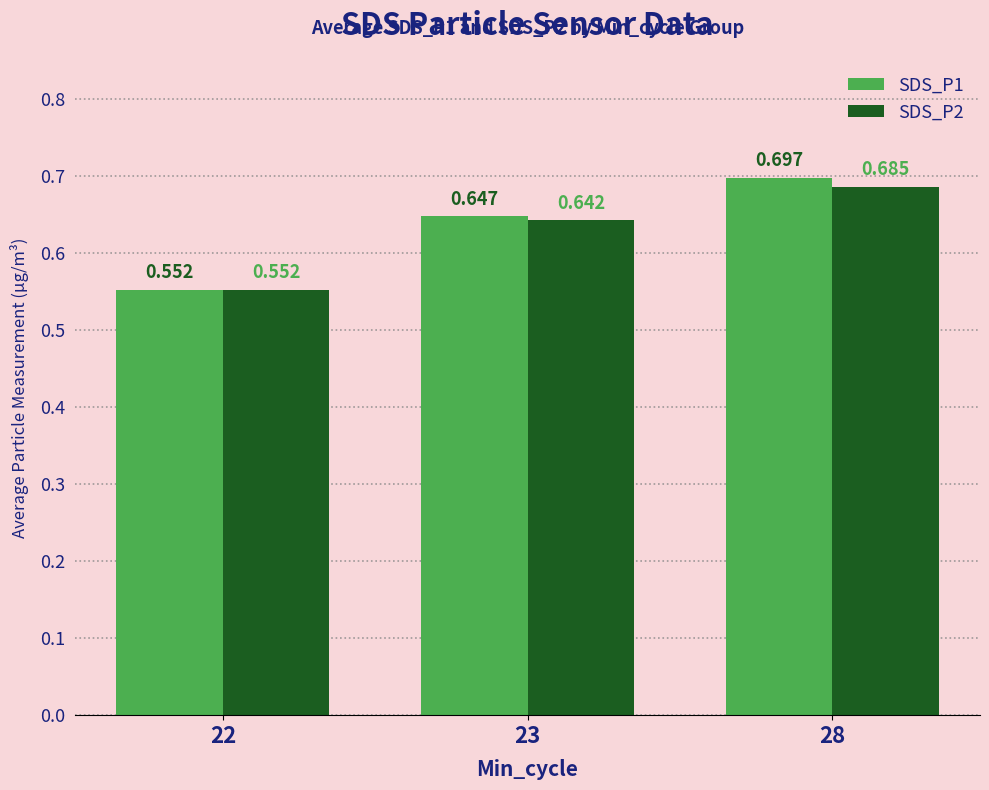

What is the difference between the maximum and minimum values in the SDS_P2 series?

0.1